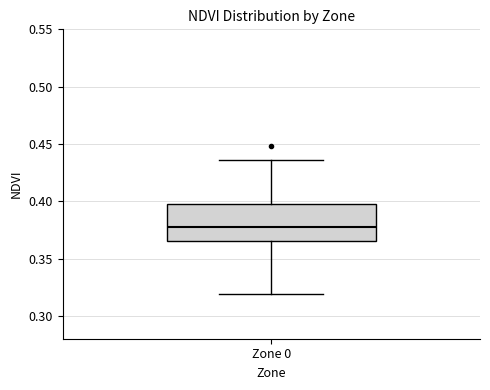

Read this box plot against the y-axis: the position of the median line, the range covered by the box, and the ends of both whiskers. The values are not printed on the chart, so give them approximately, as read against the axis.

median 0.375, box 0.365 to 0.400, whiskers 0.320 to 0.435